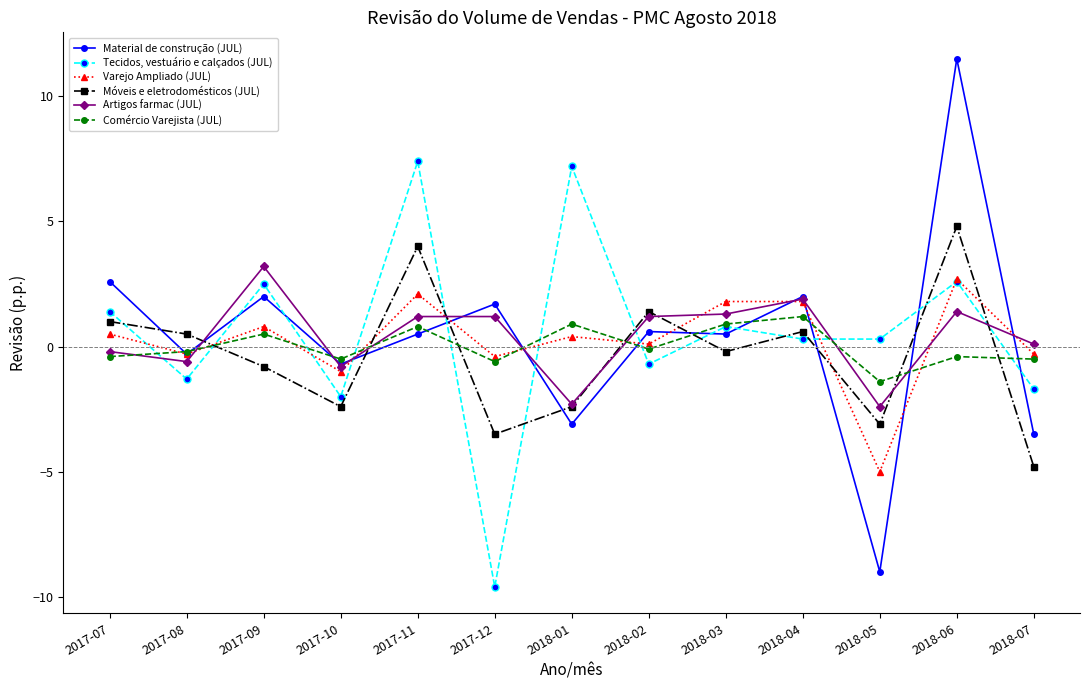

Where do Varejo Ampliado (JUL) and Artigos farmac (JUL) first cross each other?

2017-08 and 2017-09